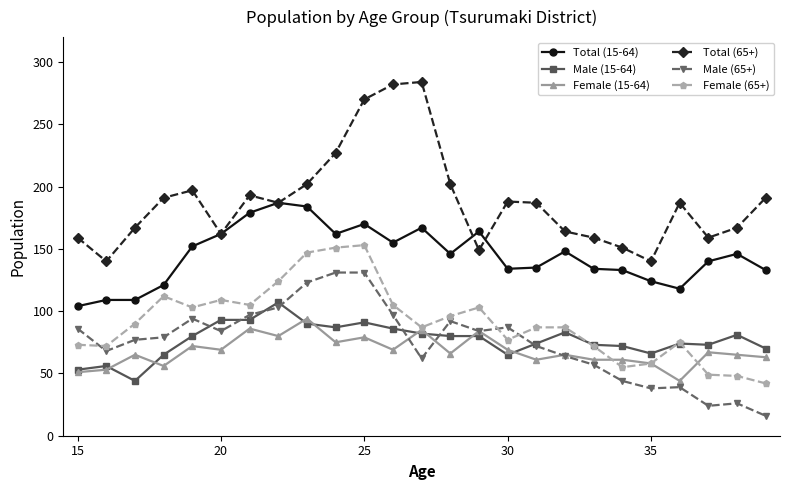

How many lines are shown in the chart?

6